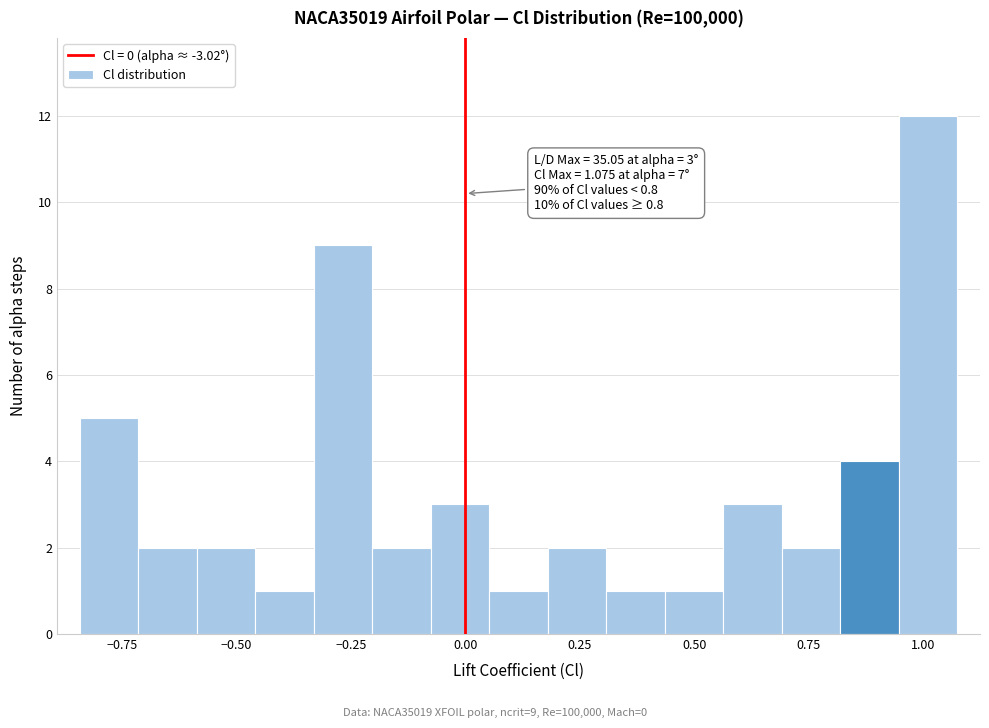

Around what value on the x-axis is the tallest bar? Give the approximate position of its centre, as read against the axis.

1.00